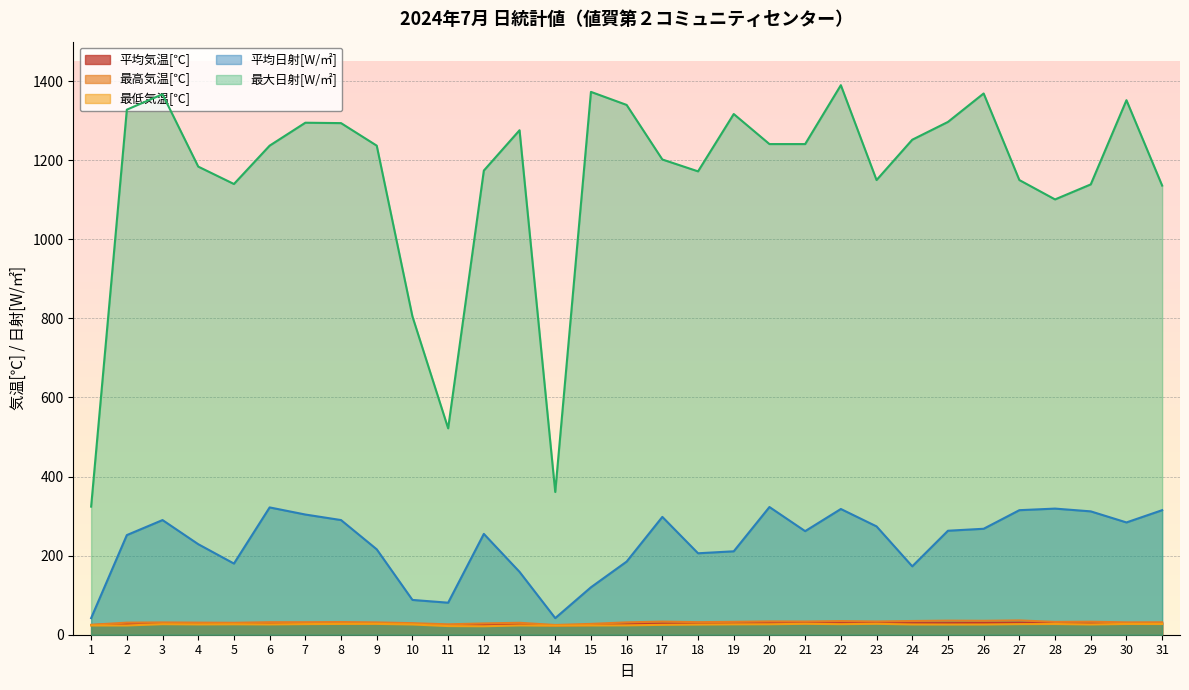

How many values in the 平均日射[W/㎡] series are below 262?

15